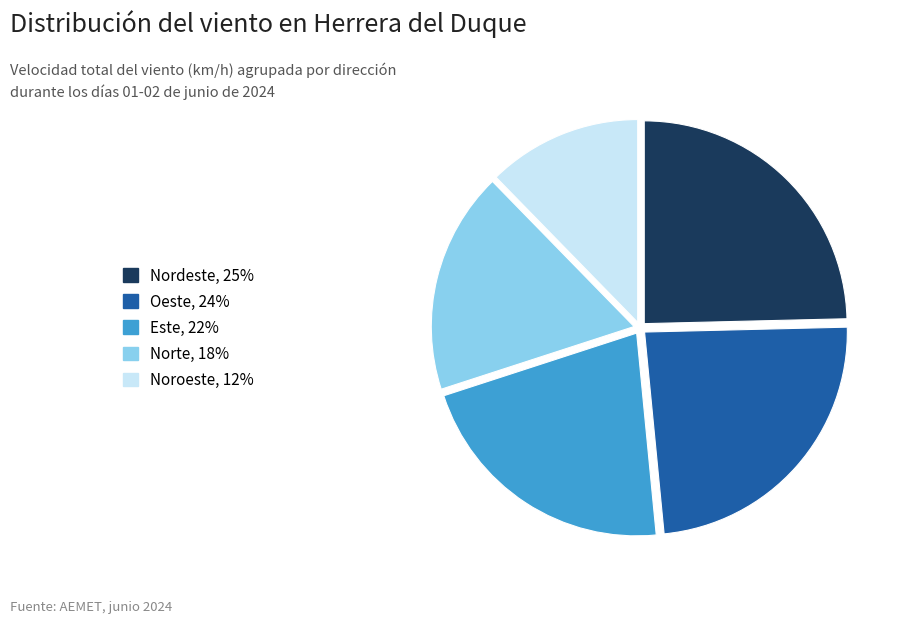

Does any single category account for the majority?

No